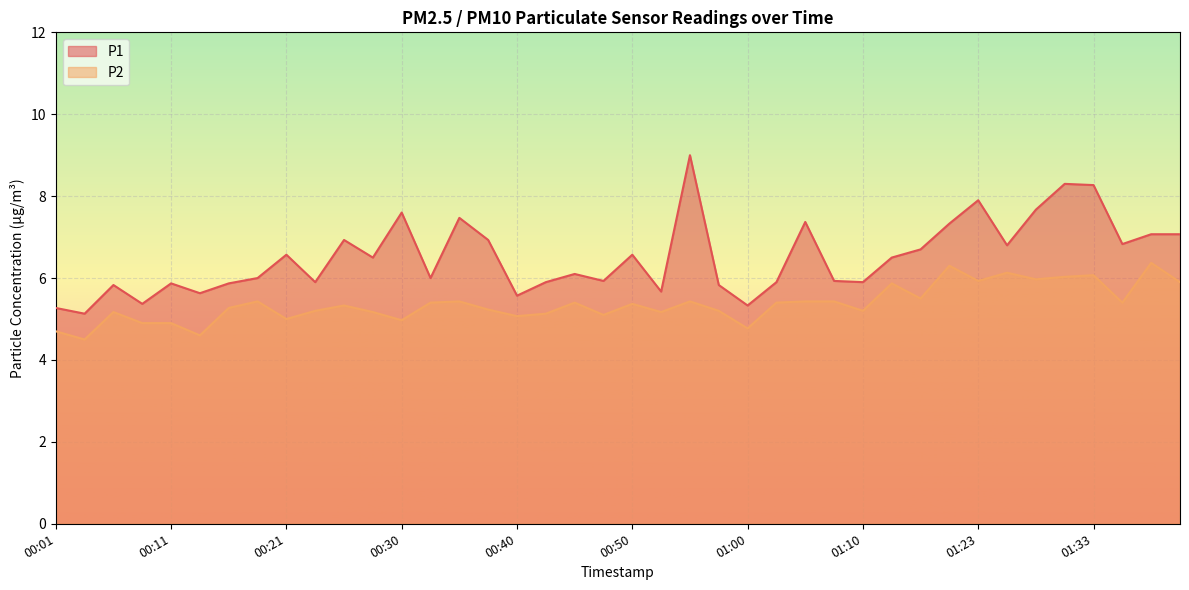

What is the highest value of the P2 series?

6.4